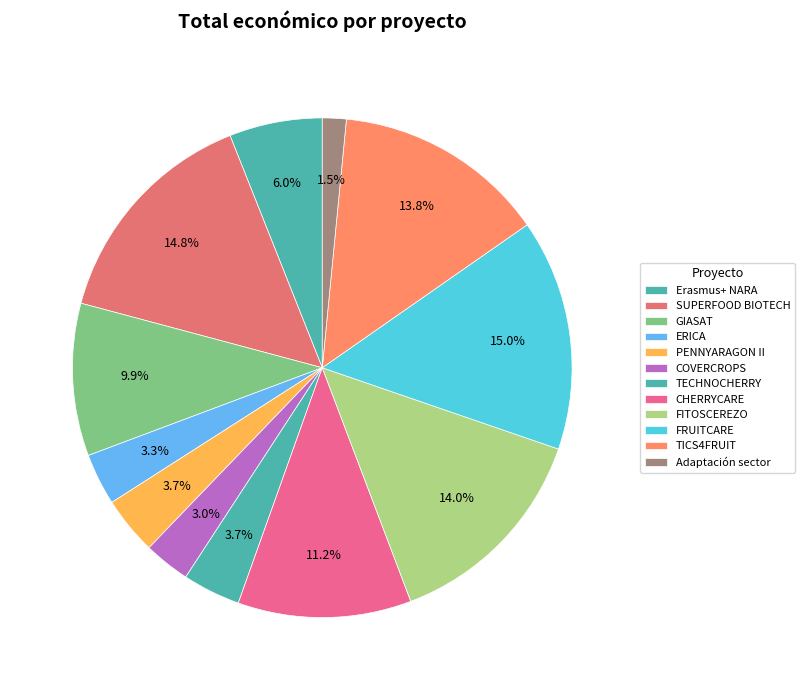

What percentage is NOT represented by SUPERFOOD BIOTECH?

85.2%